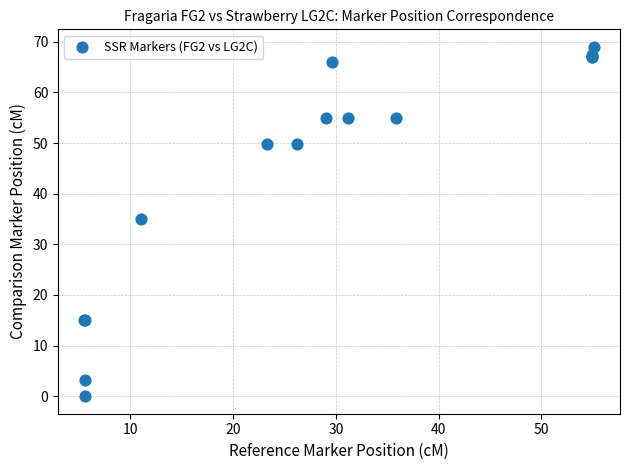

What Y value in the scatter plot is closest to 34?

35.0